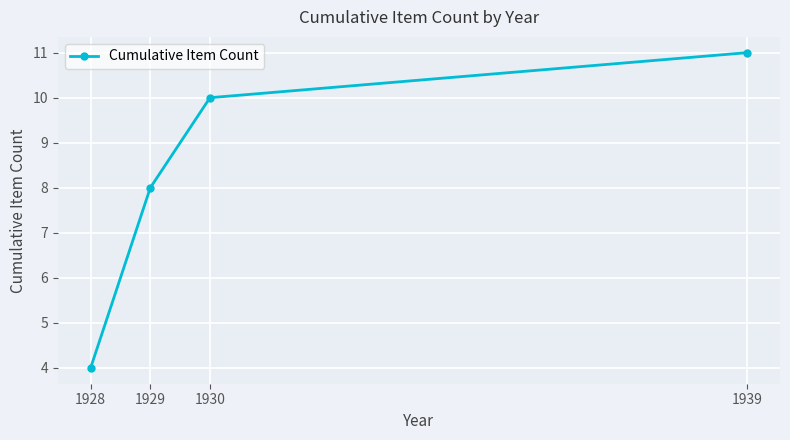

How many values are between 8 and 11?

3